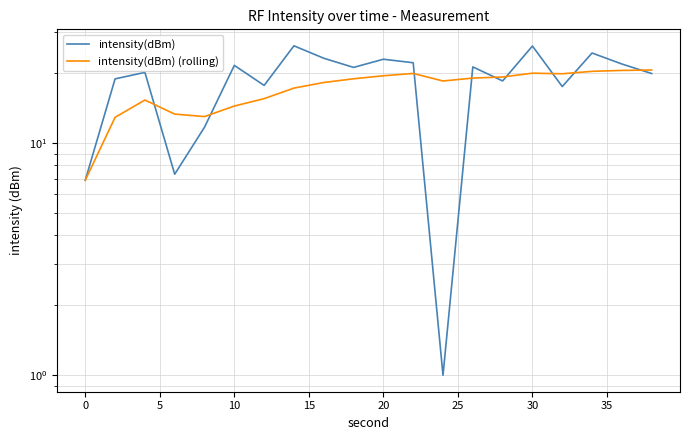

How many lines are shown in the chart?

2